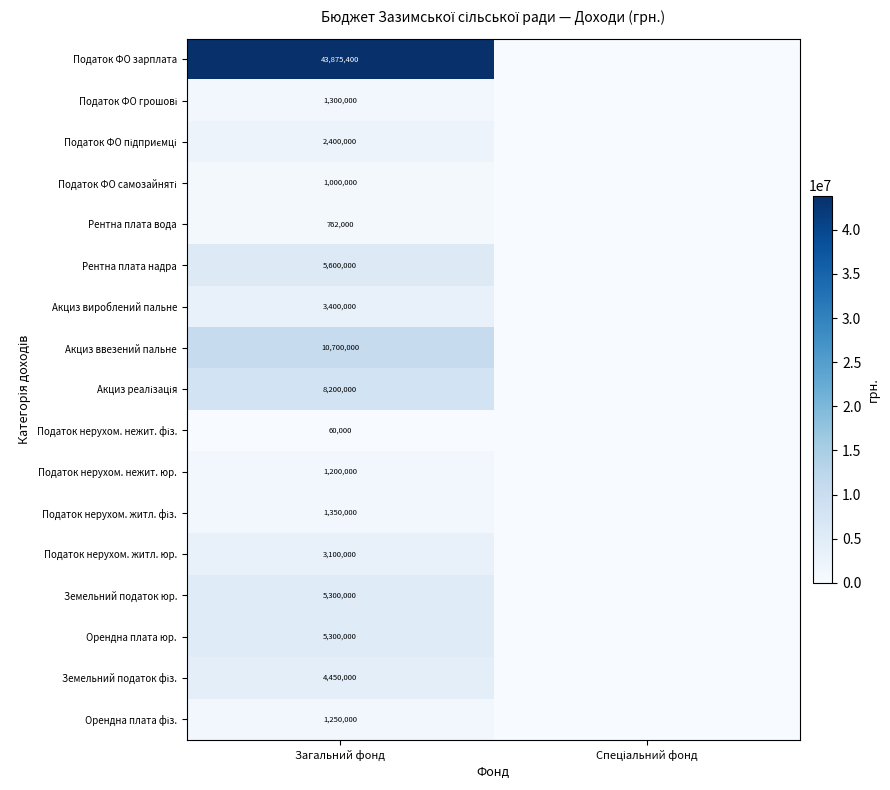

Count the number of data series in this chart.

17